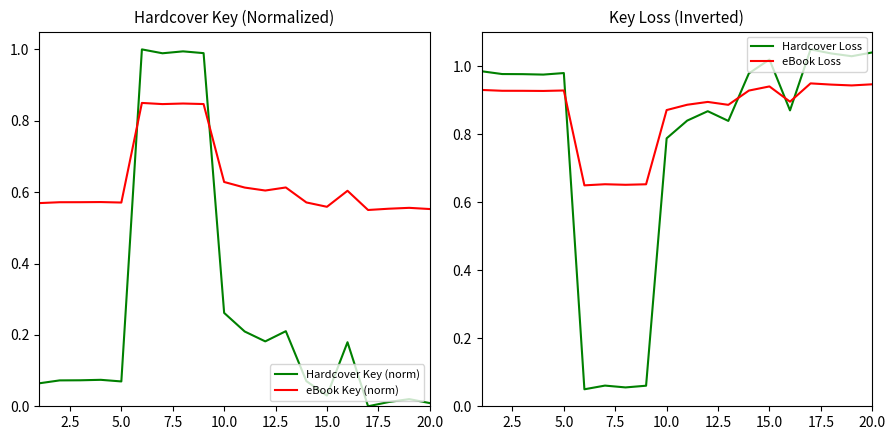

Which series ends up on top after the final intersection of eBook Key (norm) and Hardcover Key (norm)?

eBook Key (norm)